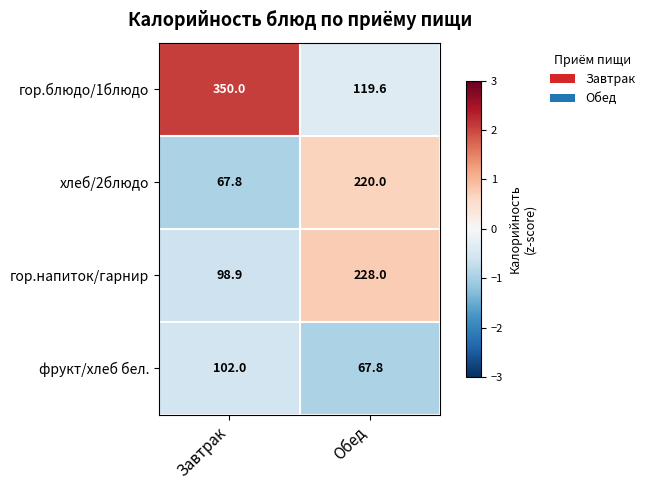

What is the maximum value for гор.напиток/гарнир?

228.0